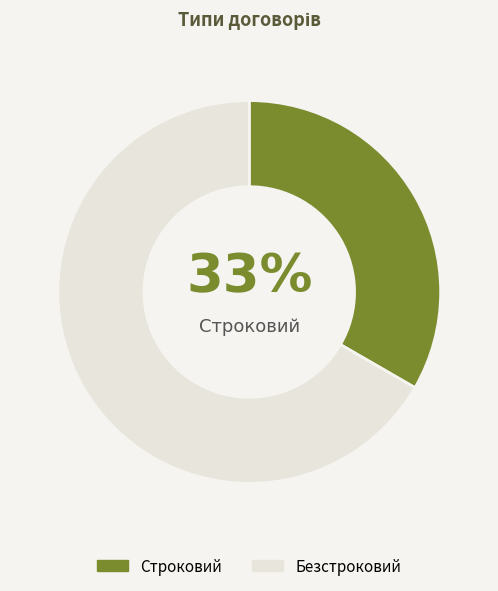

Count the number of slices in the pie.

2